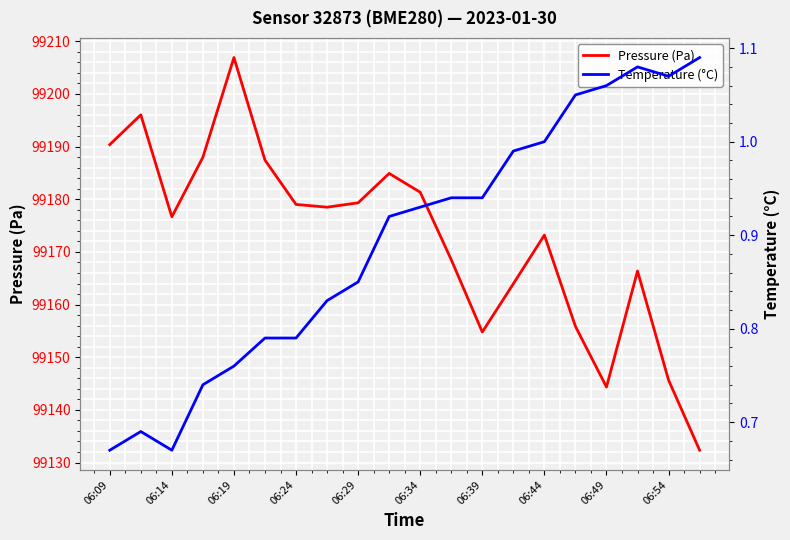

True or false: Pressure (Pa) has a value of 68015.2 at 06:49.

False